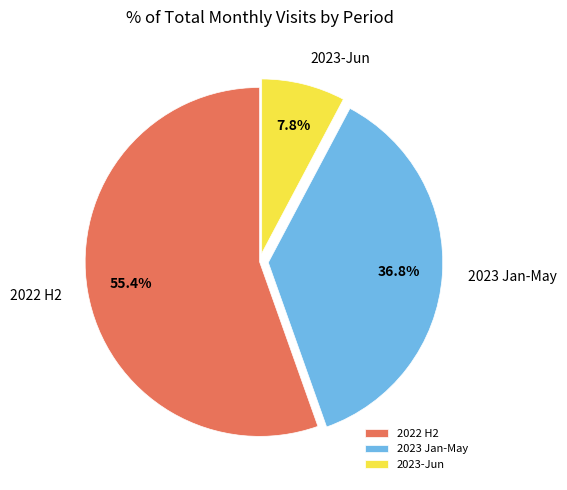

What is the ratio of the value at 2022 H2 to the value at 2023-Jun?

7.1